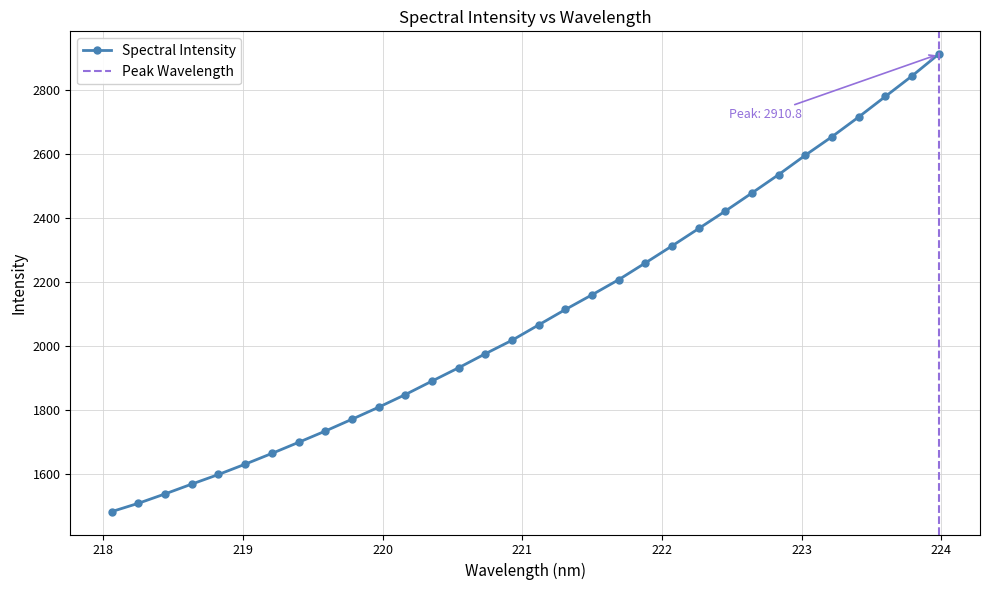

Where is the data nearest to the value 2197?

221.6902